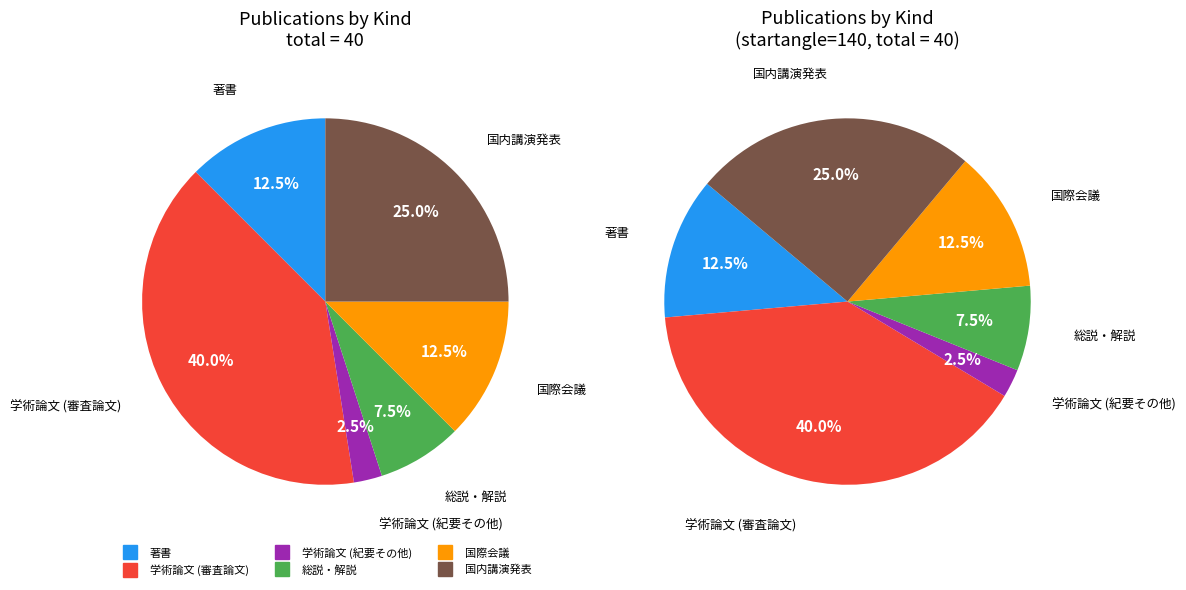

Is there a majority slice in this chart?

No